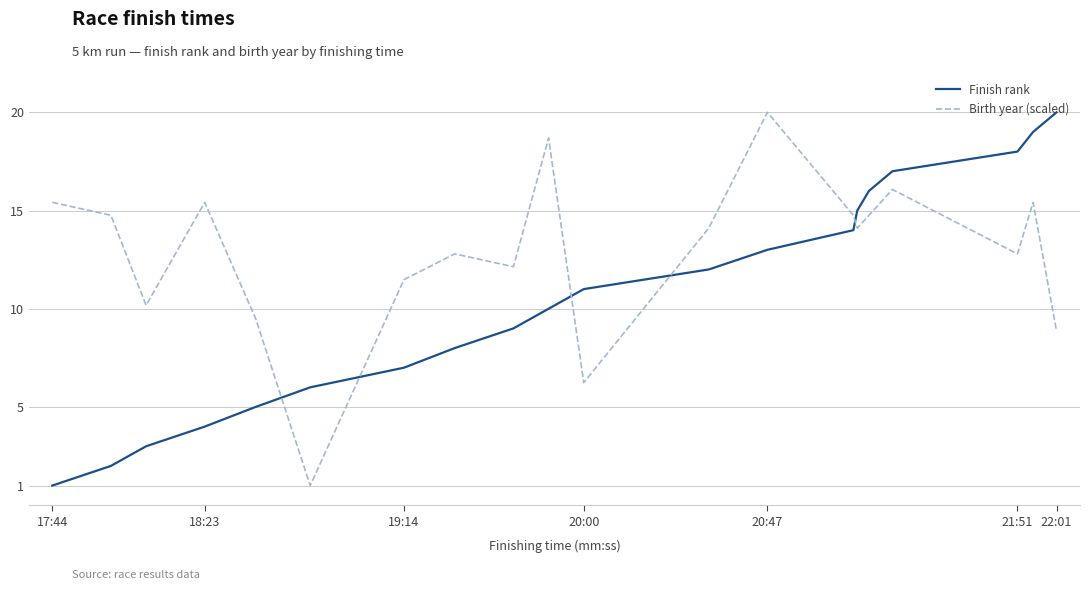

What is the difference between the maximum and minimum values in the Finish rank series?

19.0